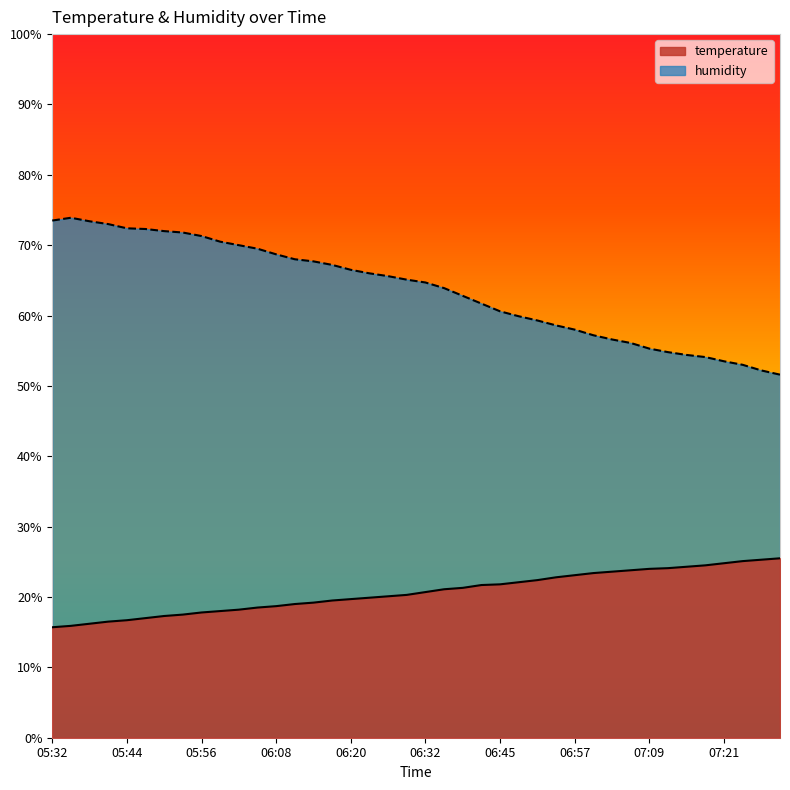

Reading right to left, list all the values displayed in this chart.

temperature: 07:30=25.5	07:27=25.3	07:24=25.1	07:21=24.8	07:18=24.5	07:15=24.3	07:12=24.1	07:09=24.0	07:06=23.8	07:03=23.6	07:00=23.4	06:57=23.1	06:54=22.8	06:51=22.4	06:48=22.1	06:45=21.8	06:42=21.7	06:39=21.3	06:35=21.1	06:32=20.7	06:29=20.3	06:26=20.1	06:23=19.9	06:20=19.7	06:17=19.5	06:14=19.2	06:11=19.0	06:08=18.7	06:05=18.5	06:02=18.2	05:59=18.0	05:56=17.8	05:53=17.5	05:50=17.3	05:47=17.0	05:44=16.7	05:41=16.5	05:38=16.2	05:35=15.9	05:32=15.7
humidity: 07:30=51.6	07:27=52.2	07:24=53.0	07:21=53.5	07:18=54.1	07:15=54.4	07:12=54.8	07:09=55.3	07:06=56.1	07:03=56.6	07:00=57.2	06:57=58.0	06:54=58.6	06:51=59.3	06:48=59.9	06:45=60.6	06:42=61.7	06:39=62.8	06:35=63.9	06:32=64.7	06:29=65.1	06:26=65.6	06:23=66.0	06:20=66.5	06:17=67.2	06:14=67.7	06:11=68.0	06:08=68.7	06:05=69.5	06:02=70.0	05:59=70.5	05:56=71.3	05:53=71.8	05:50=72.0	05:47=72.3	05:44=72.4	05:41=73.0	05:38=73.4	05:35=73.9	05:32=73.5